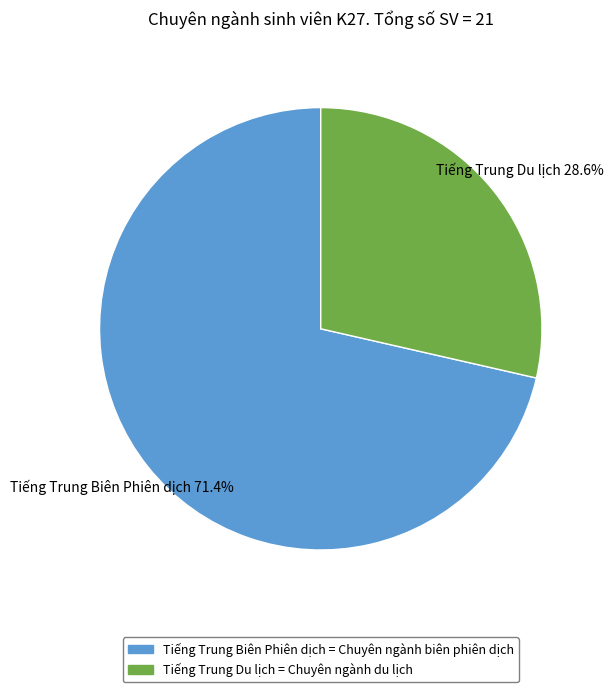

Does Tiếng Trung Du lịch represent more than half of the total?

No